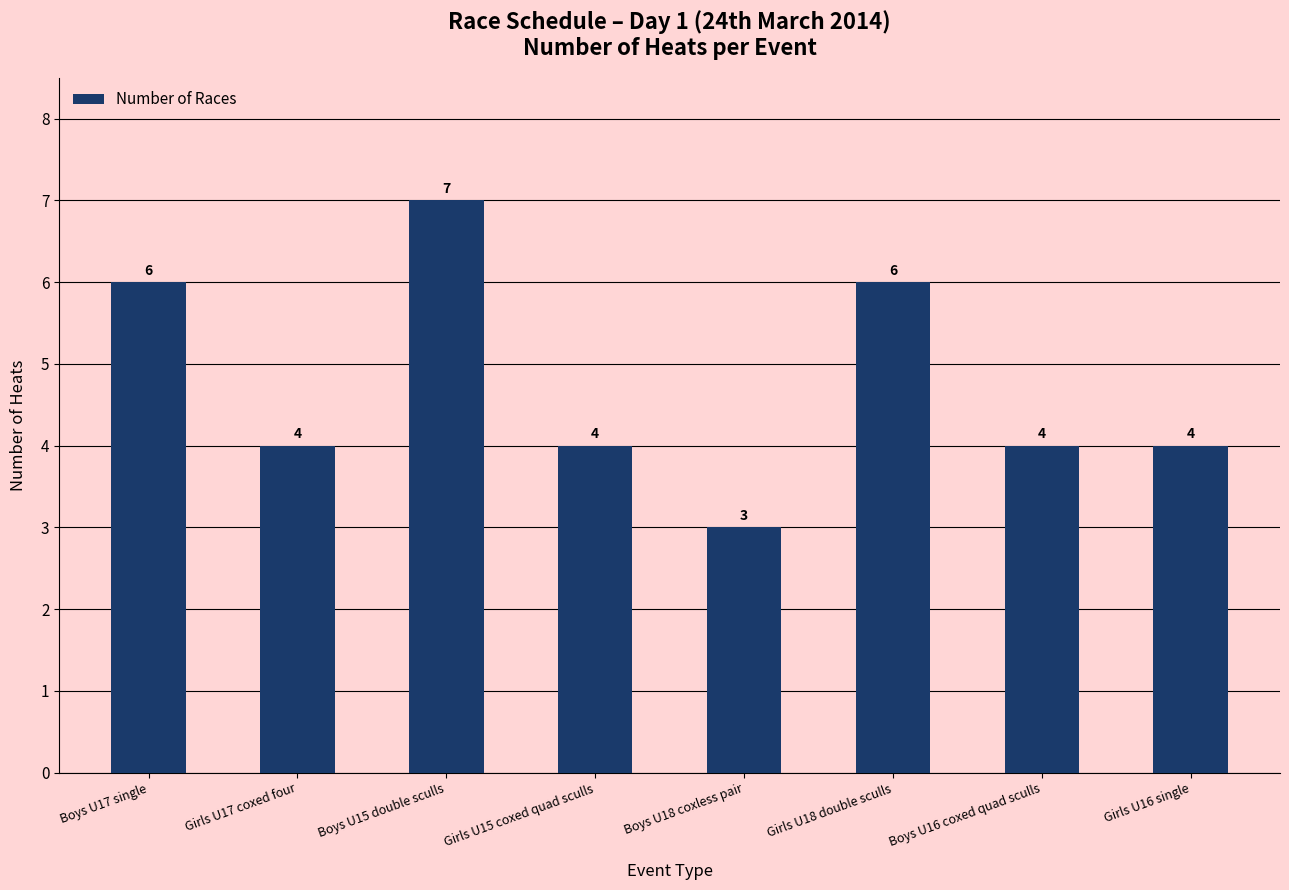

Count the number of categories in the chart.

8